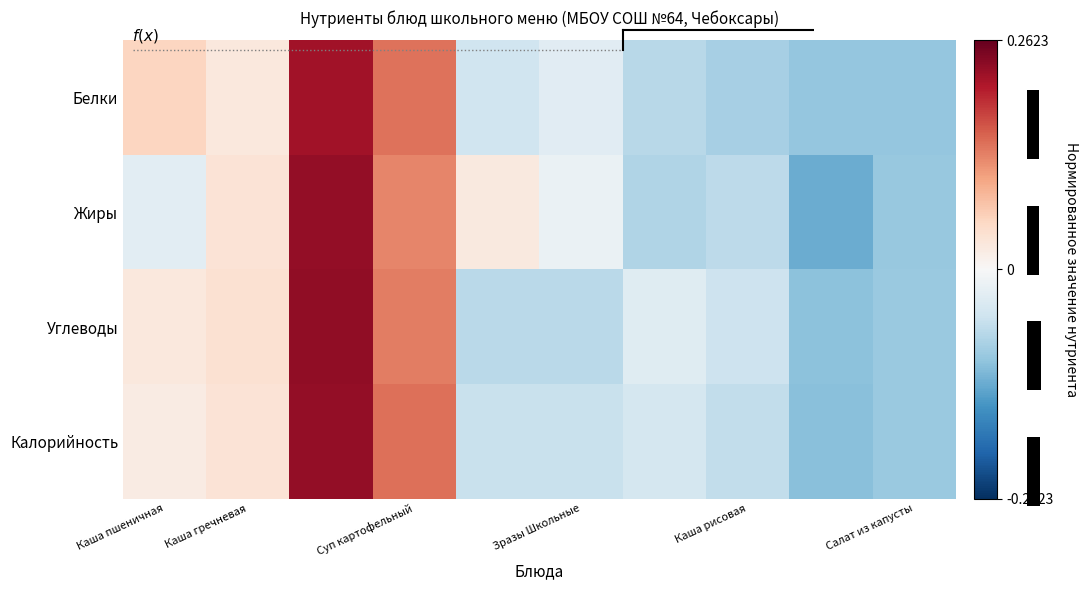

Rank the series by their maximum value, from highest to lowest.

Углеводы, Калорийность, Жиры, Белки